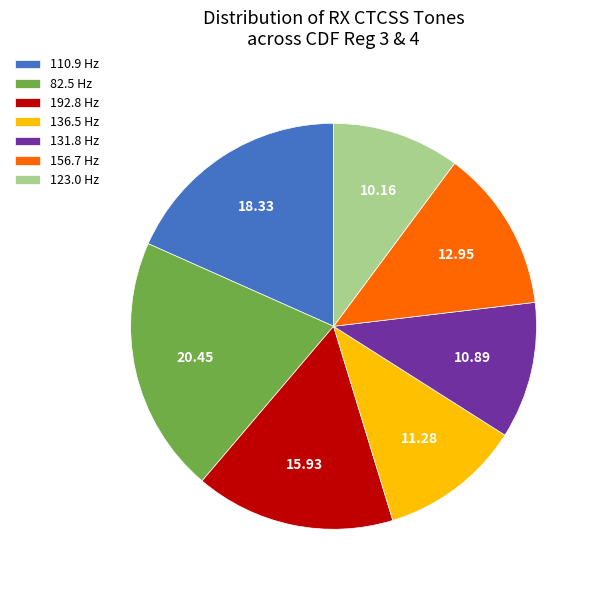

Between 123.0 Hz and 192.8 Hz, which is larger?

192.8 Hz